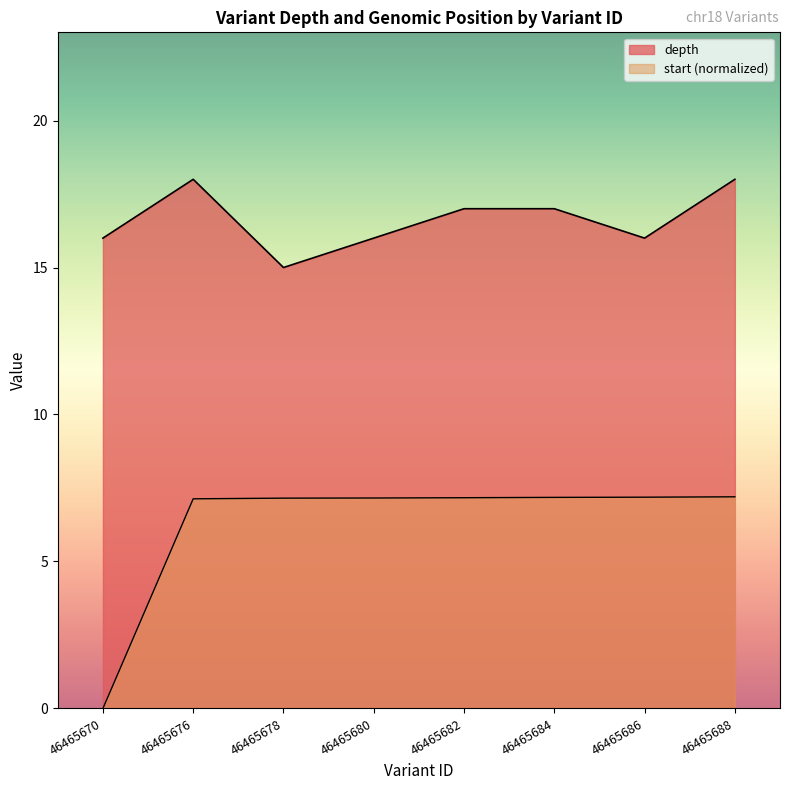

How many values in the depth series exceed 17?

2